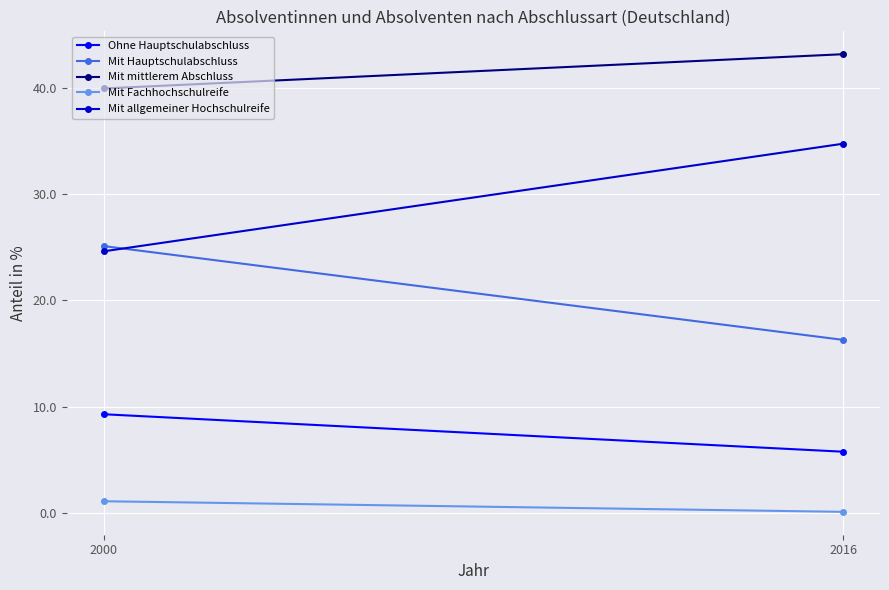

Where does the Mit Fachhochschulreife series first go above 1?

2000